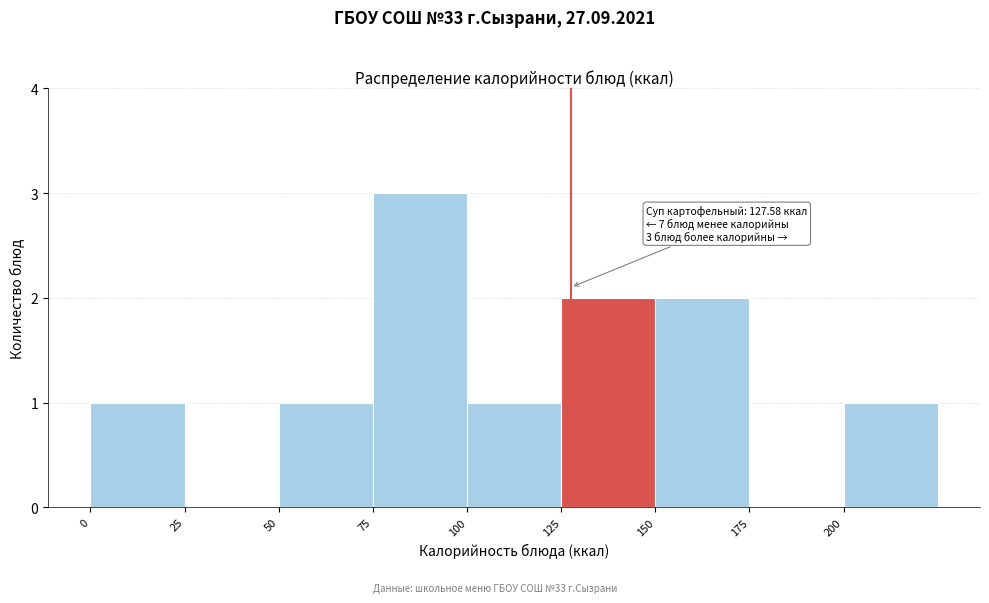

Which range on the x-axis has the tallest bar?

75 to 100